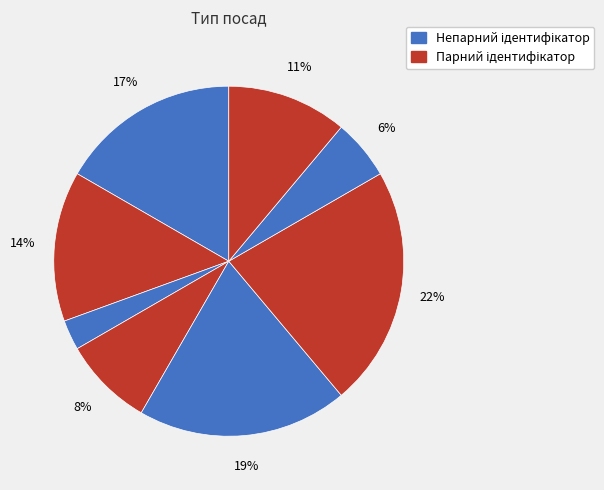

Count the number of slices in the pie.

8